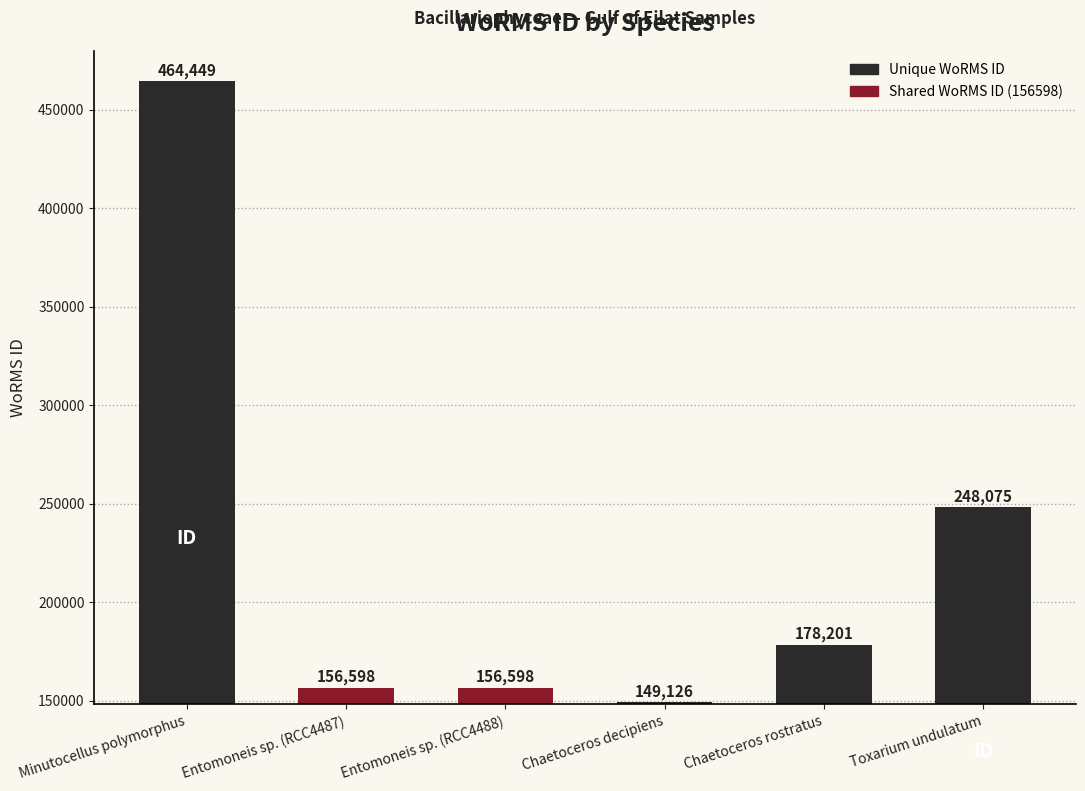

At which label is the value closest to 306787?

Toxarium undulatum